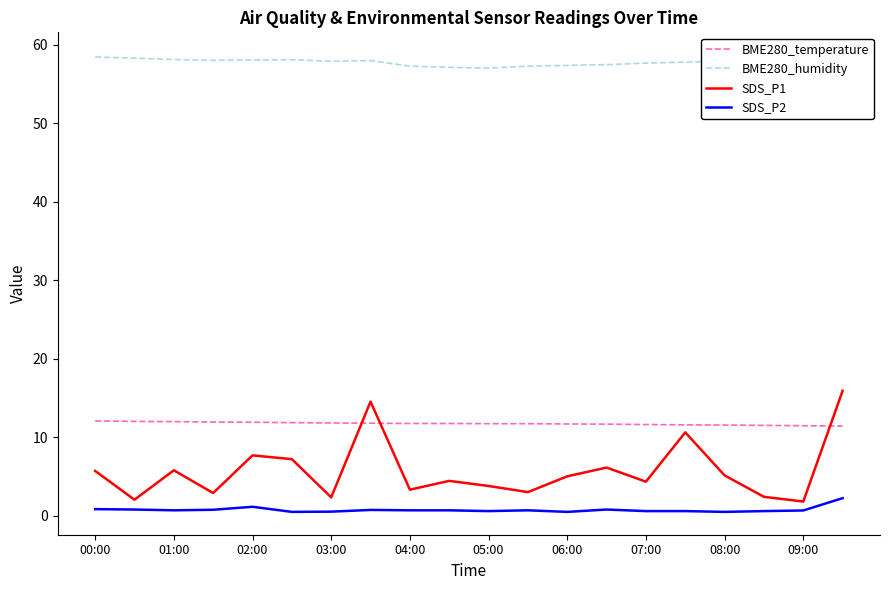

What is the average value of the BME280_temperature series?

11.8